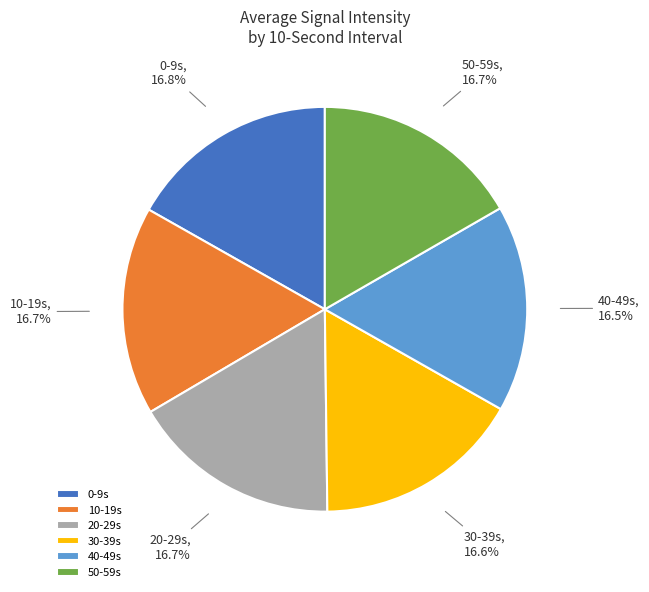

Combined, what portion of the pie is 0-9s and 20-29s?

33.5%